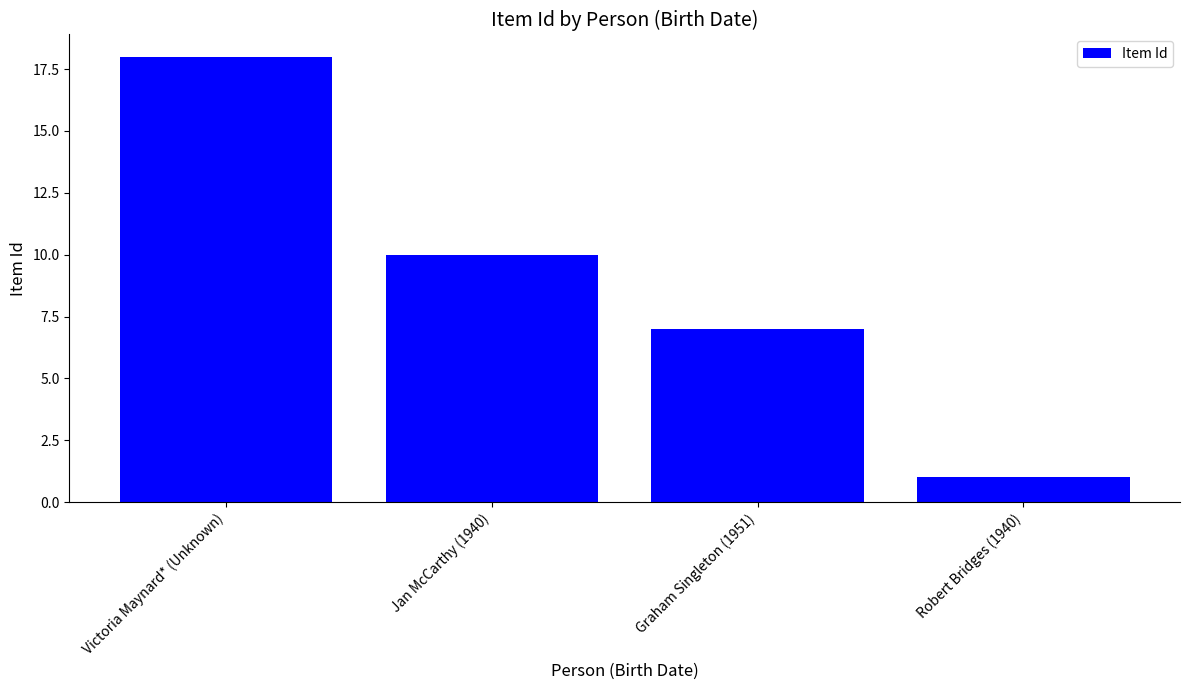

How many data points does each series have?

4